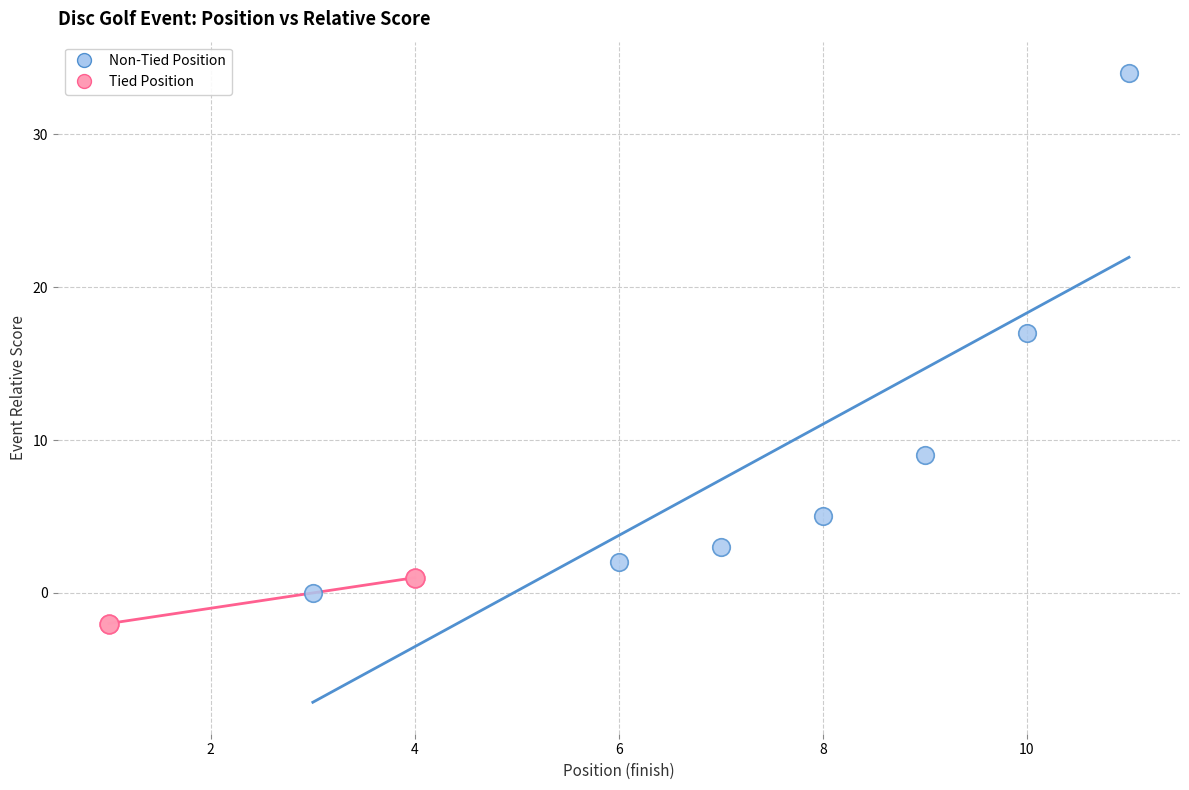

Which series reaches the minimum Y coordinate?

Tied Position